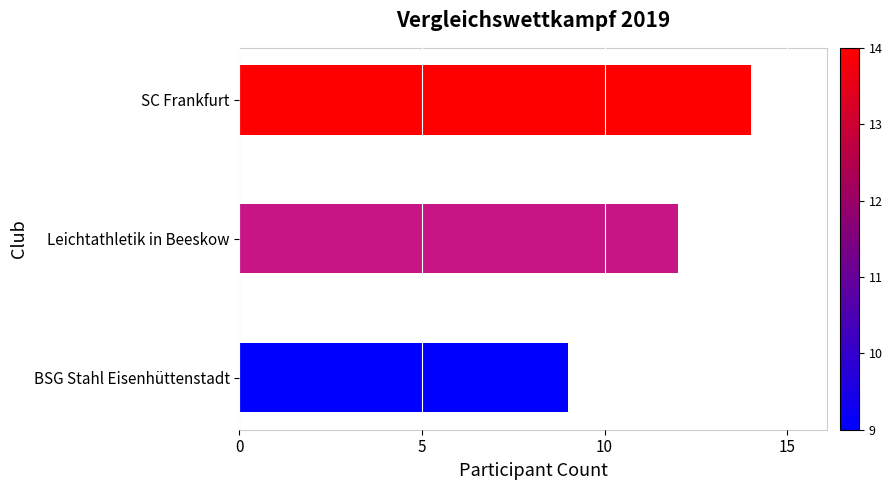

What is the minimum value shown in the chart?

9